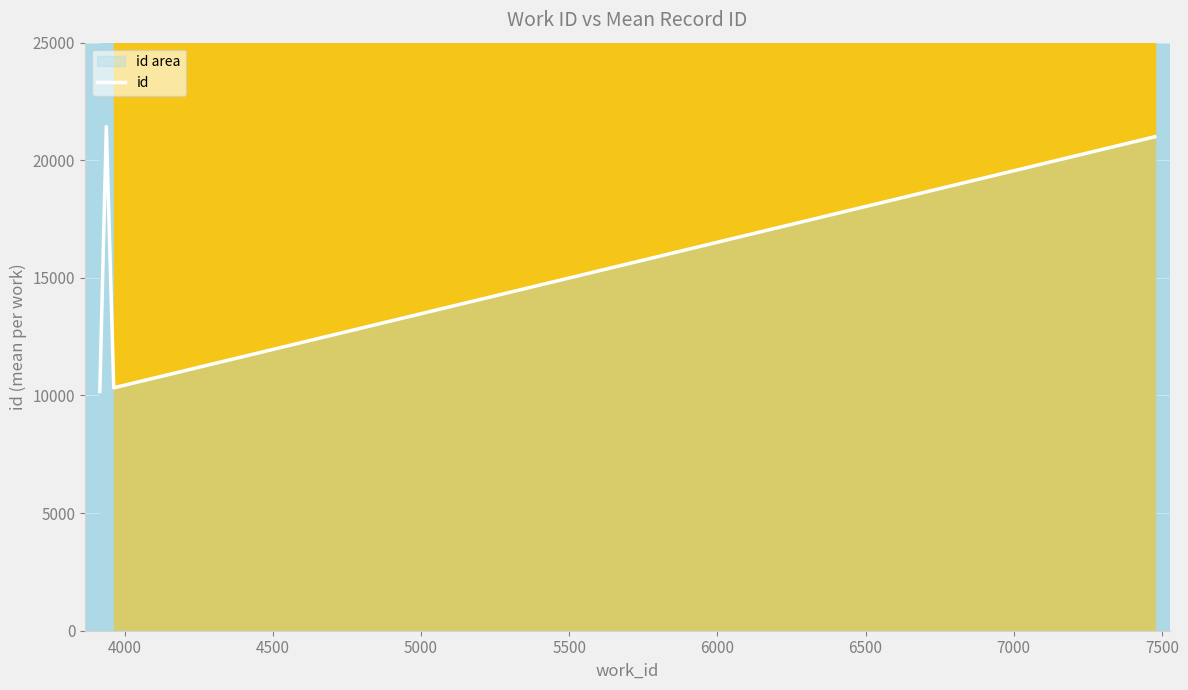

Reading left to right, what are all the values shown in this chart?

10169	21428	10327	21000